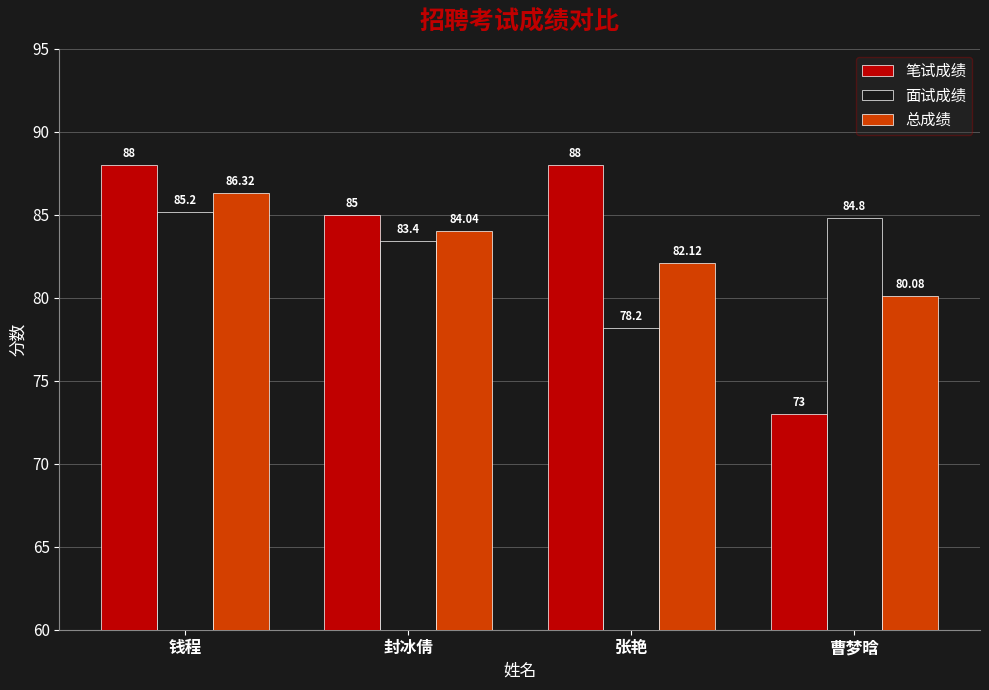

Between 封冰倩 and 曹梦晗, which series saw the biggest shift?

笔试成绩